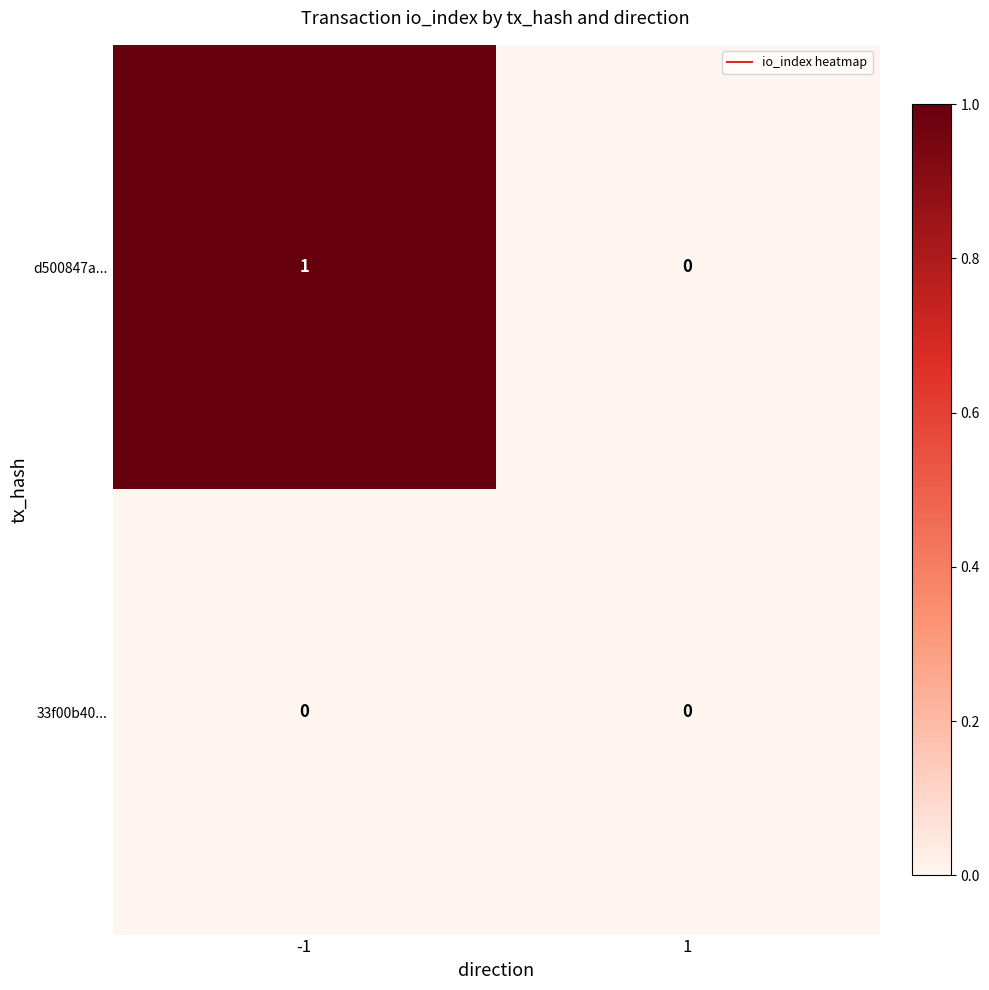

Which category has the highest value across all series?

-1